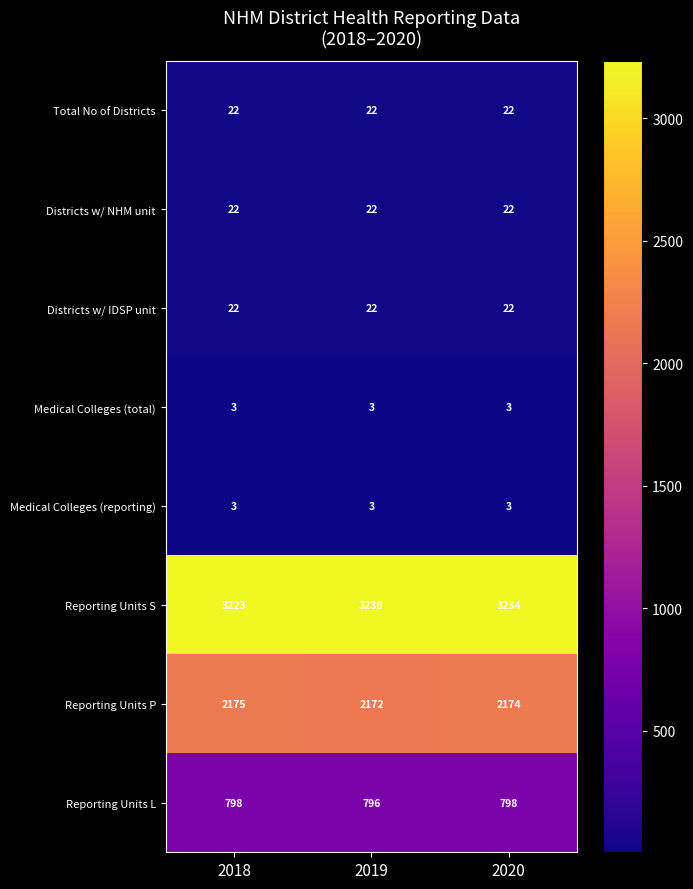

Which series has the largest total across all categories?

Reporting Units S